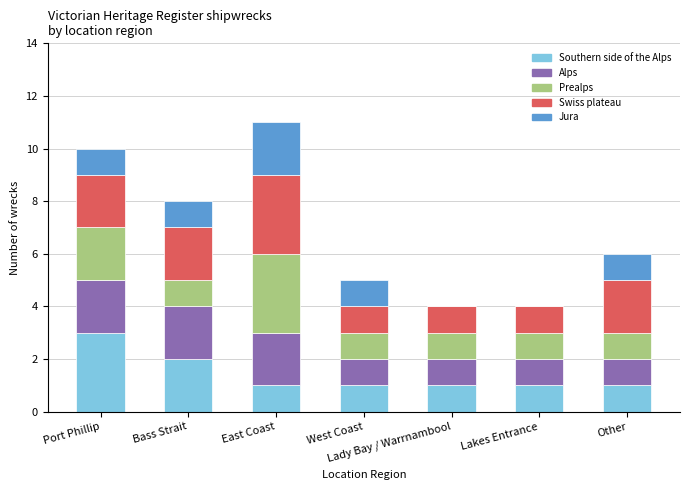

What is the total value across all series at East Coast?

11